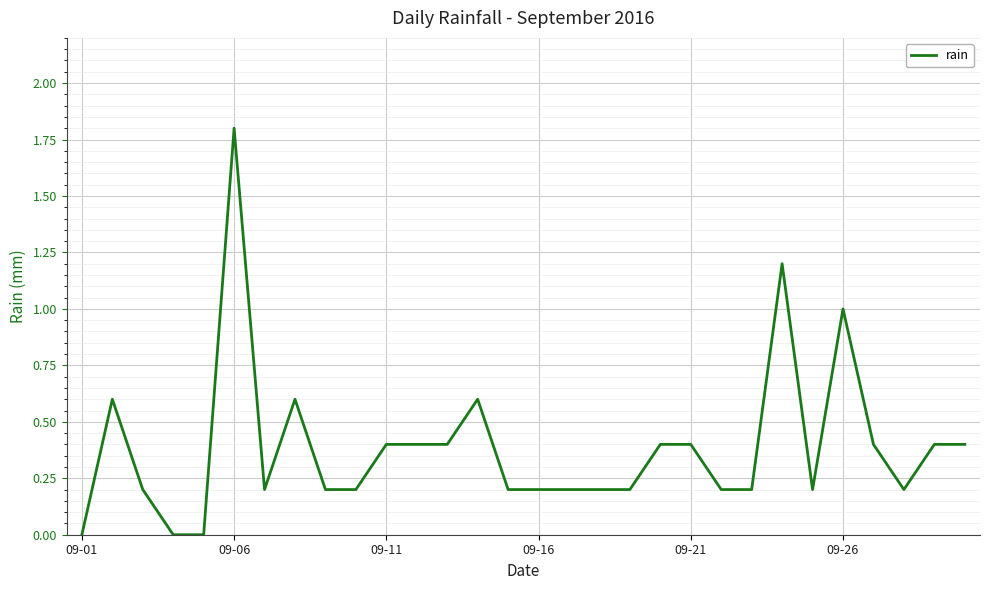

What is the maximum value shown in the chart?

1.8